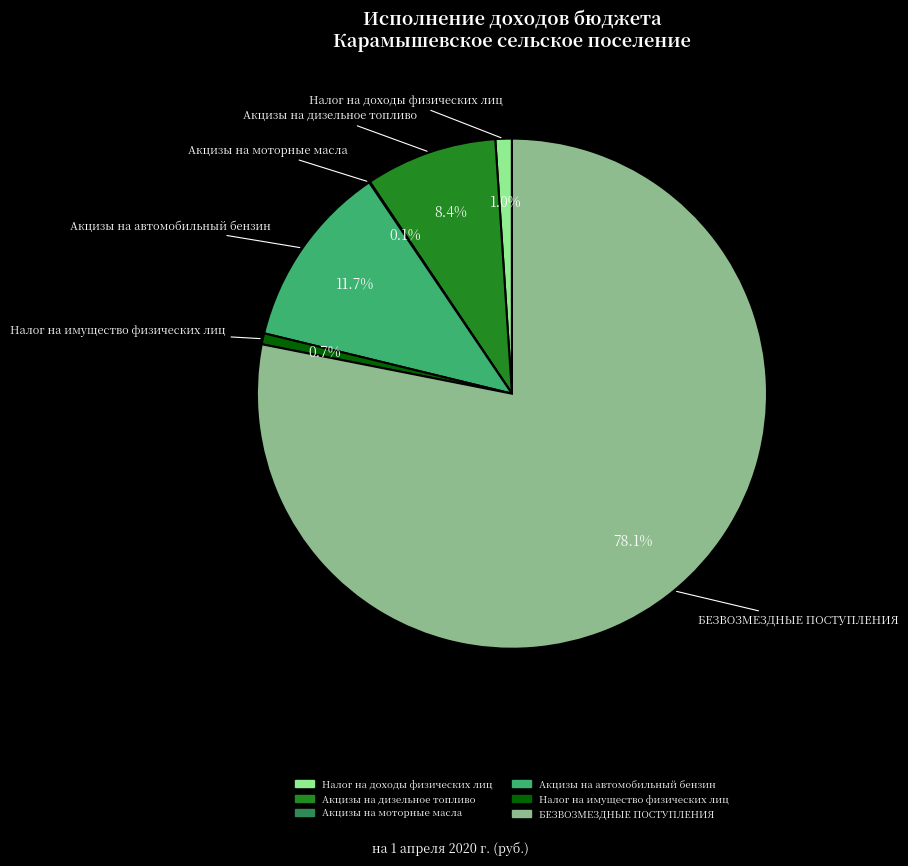

How much of the chart is everything except Налог на доходы физических лиц?

99.0%